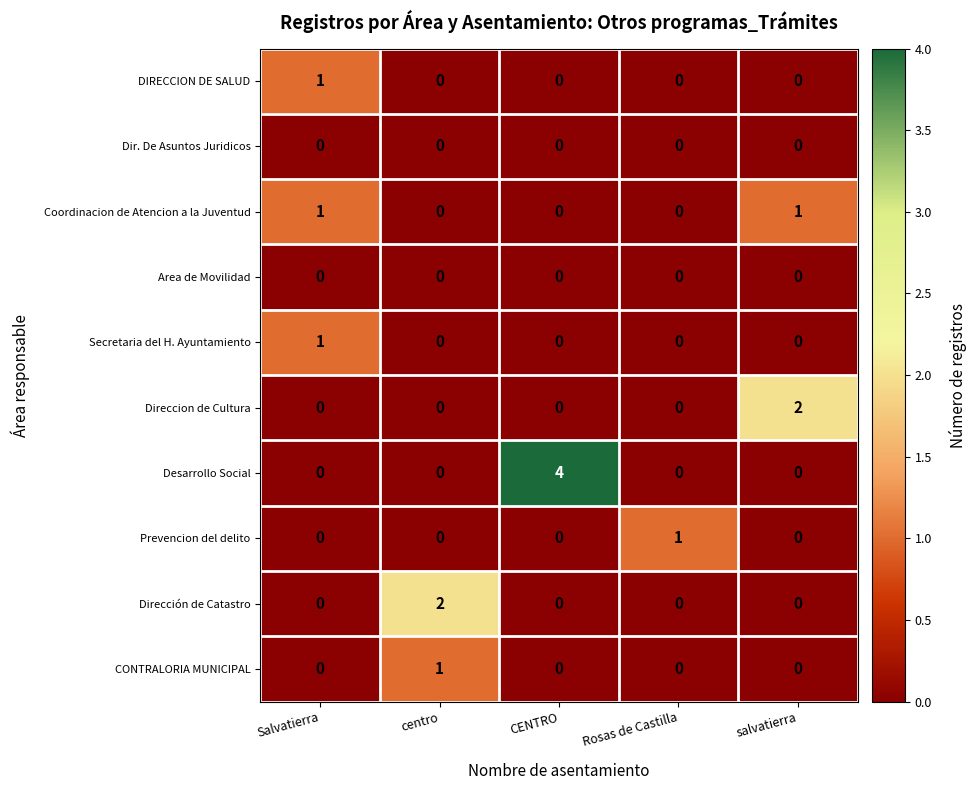

What is the sum of the Desarrollo Social values at CENTRO and centro?

4